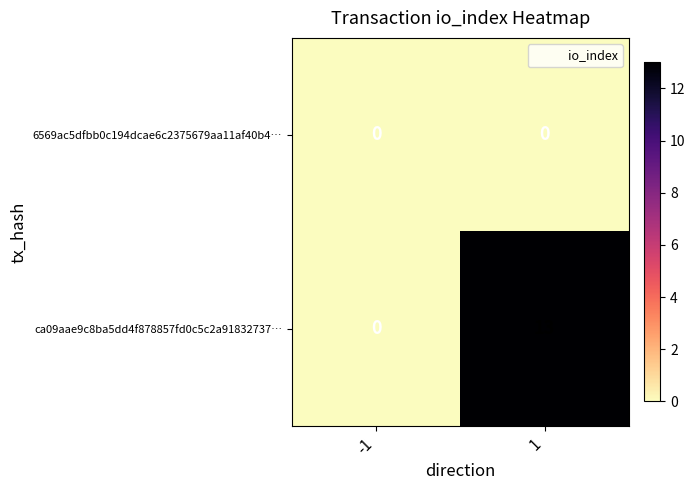

List the series in order of their overall mean, highest first.

ca09aae9c8ba5dd4f878857fd0c5c2a91832737…, 6569ac5dfbb0c194dcae6c2375679aa11af40b4…